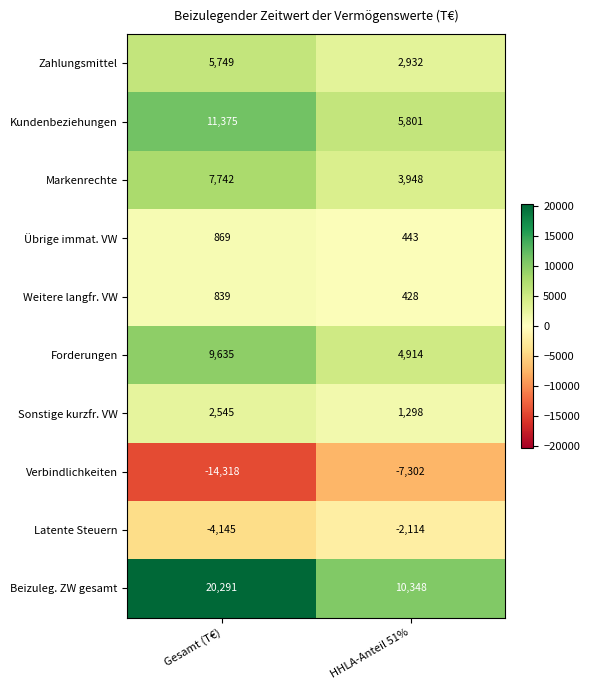

The Beizuleg. ZW gesamt series shows 3251 at HHLA-Anteil 51%. True or false?

False